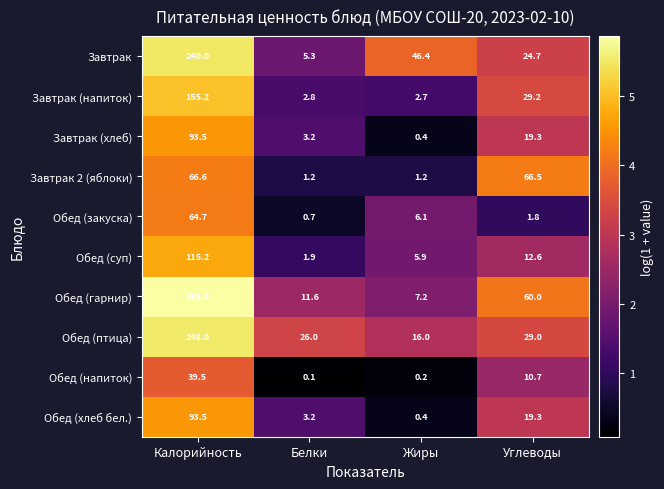

Which series changed the most between Белки and Жиры?

Завтрак